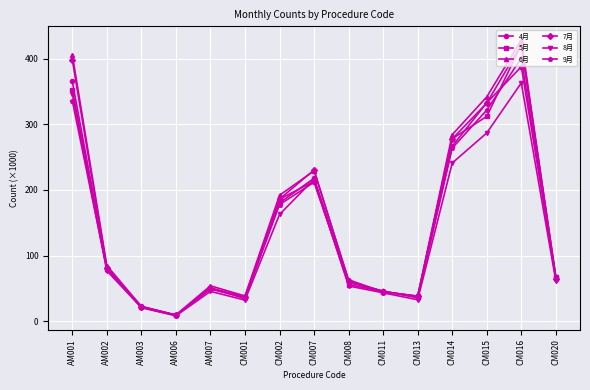

What is the label of the 2nd point from the right?

CM016